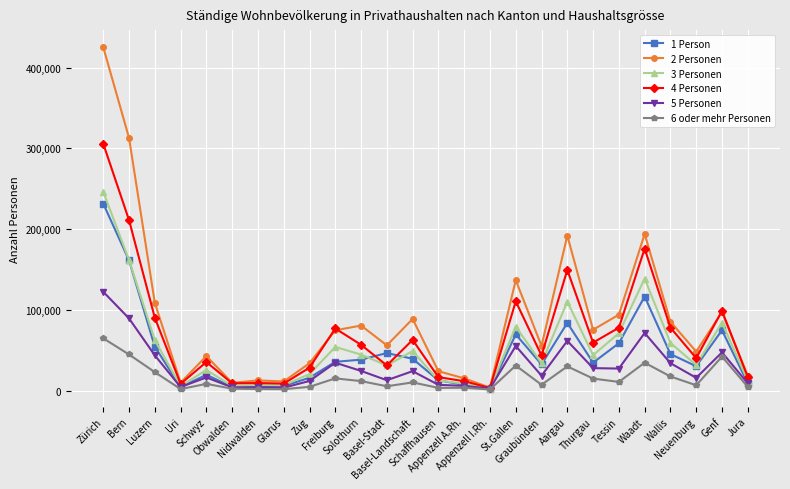

What position from the right is Bern?

25